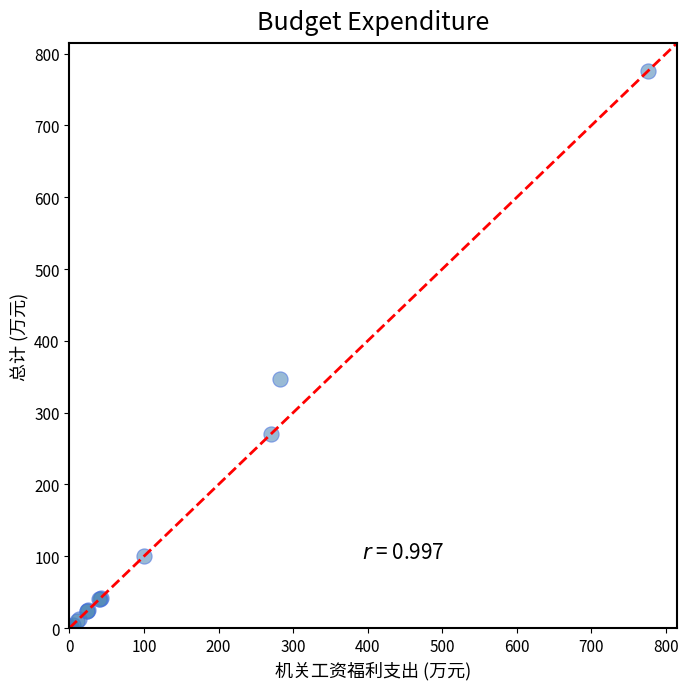

What Y value in the scatter plot is closest to 388?

347.1